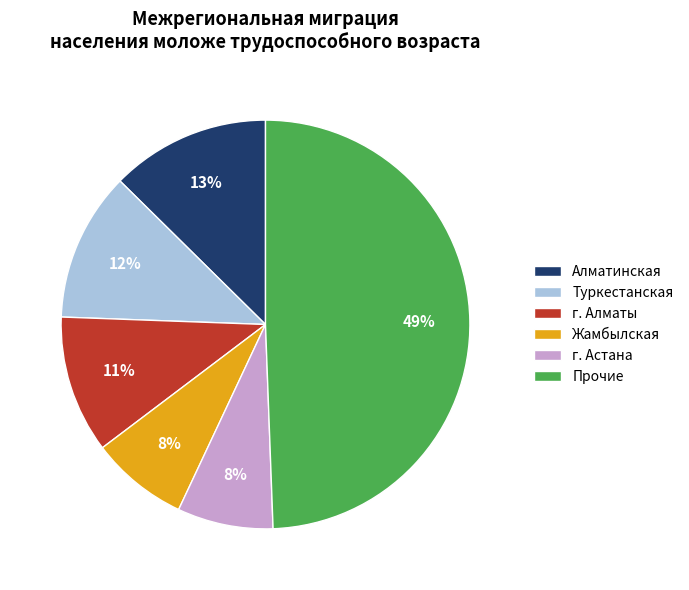

To the nearest percent, what is the average slice percentage?

17%